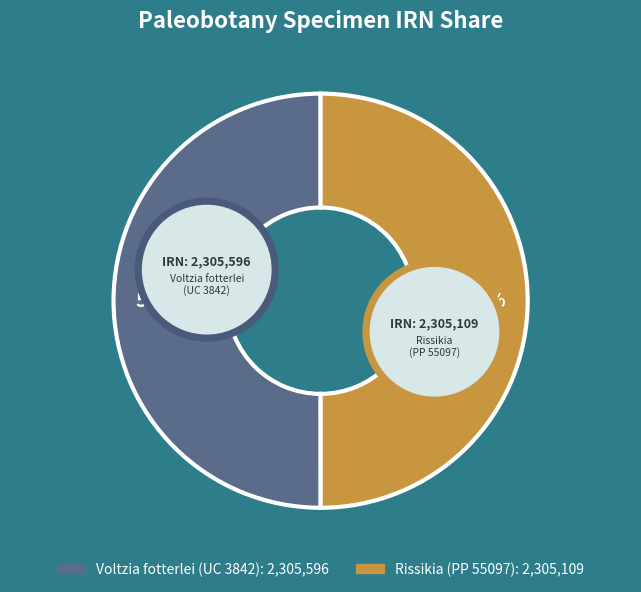

What is the ratio of the value at Rissikia
(PP 55097) to the value at Voltzia fotterlei
(UC 3842)?

1.0